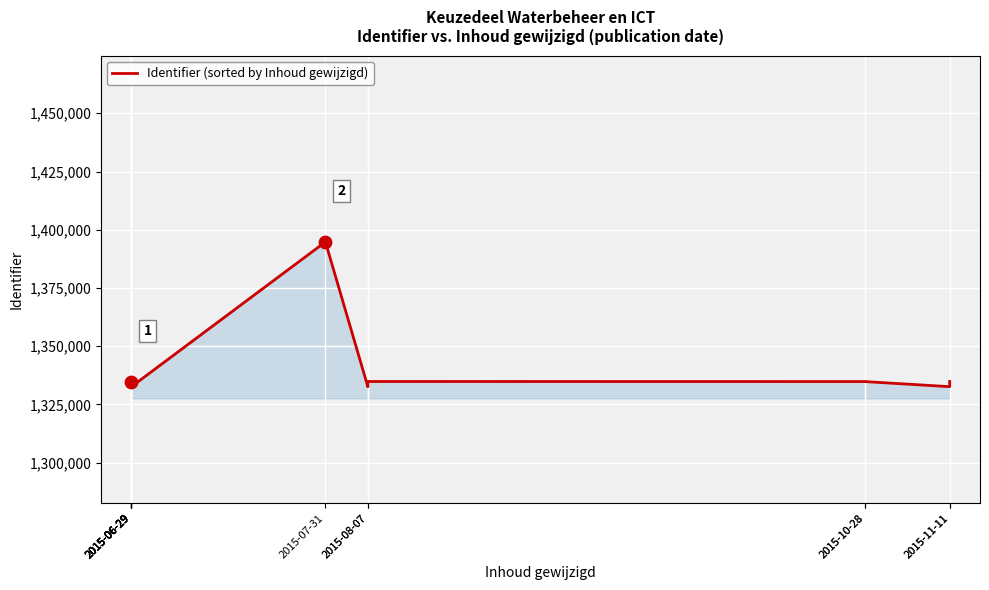

What is the change in value from 2015-10-28 to 2015-11-11?

-2189